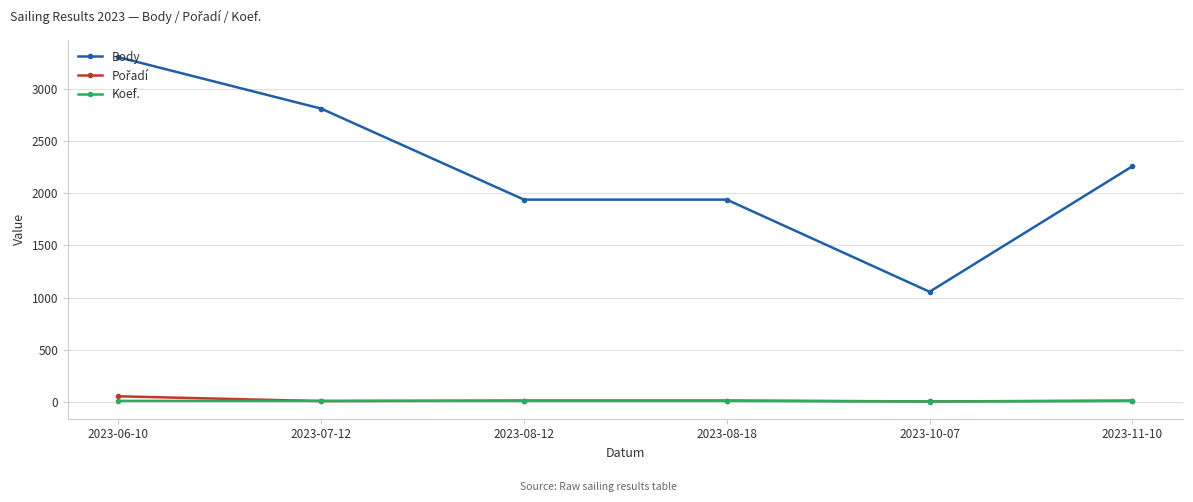

True or false: Body and Koef. intersect in this chart.

False